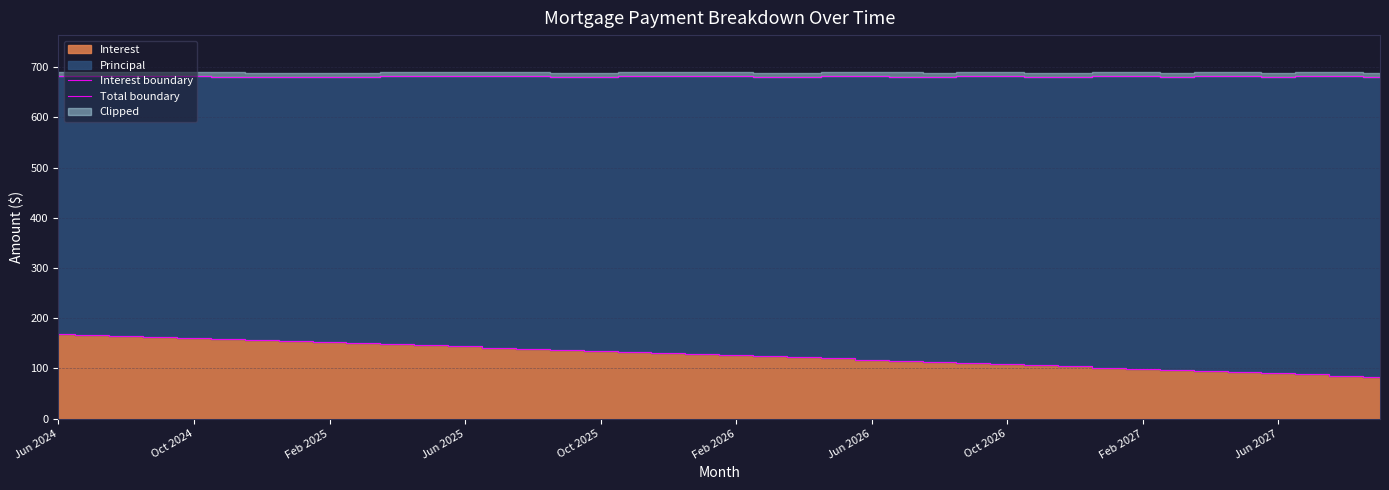

How many interior local valleys does the Total boundary series have?

7